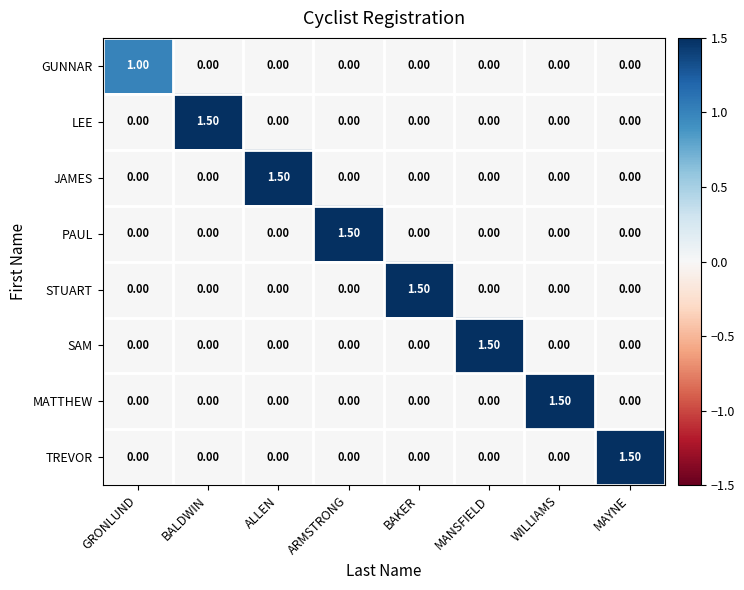

Which category has the highest value in the TREVOR series?

MAYNE